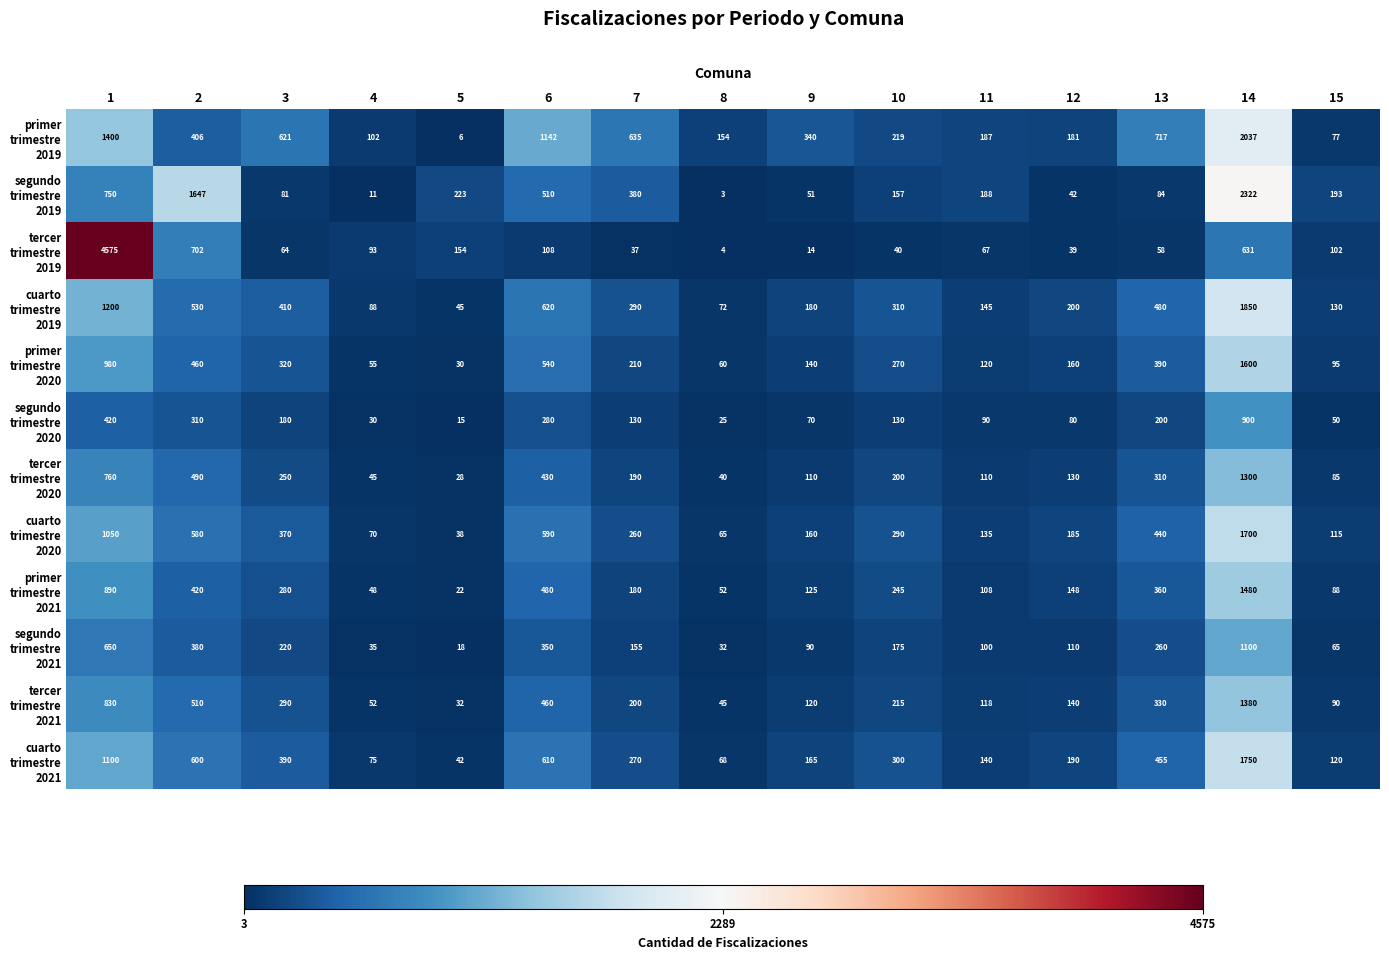

How many series are shown in this chart?

12